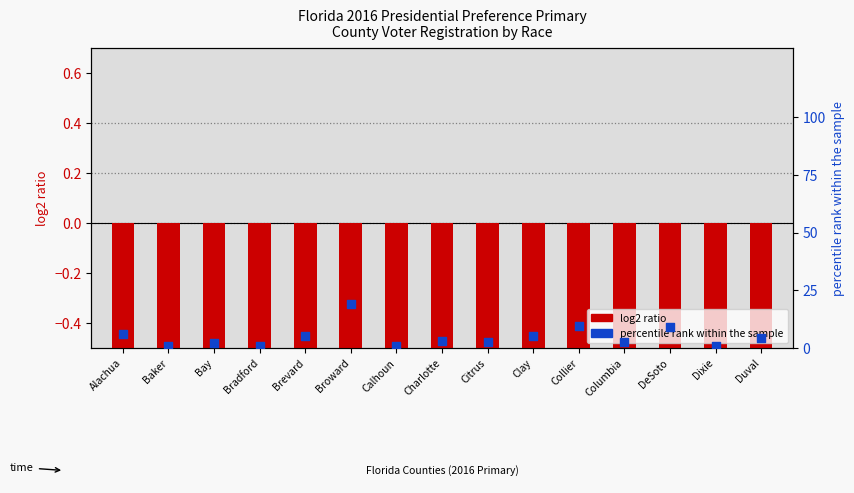

At which category is the sum across all series the highest?

Broward